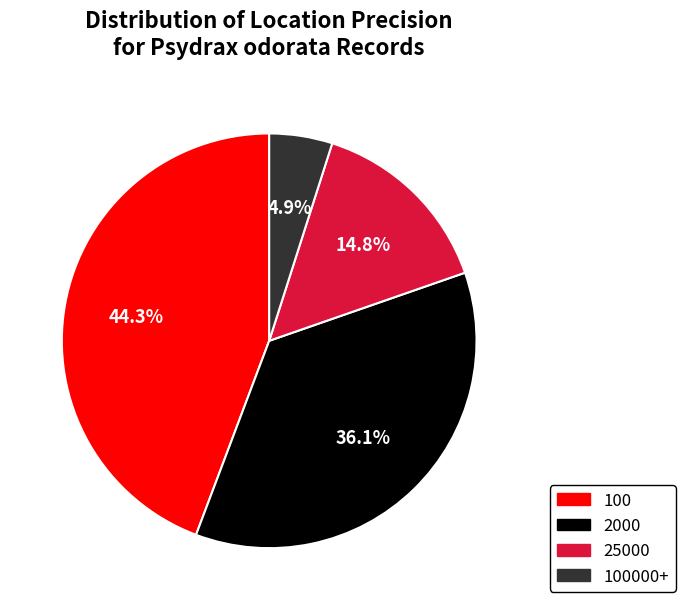

Is there any slice that represents more than half of the pie?

No